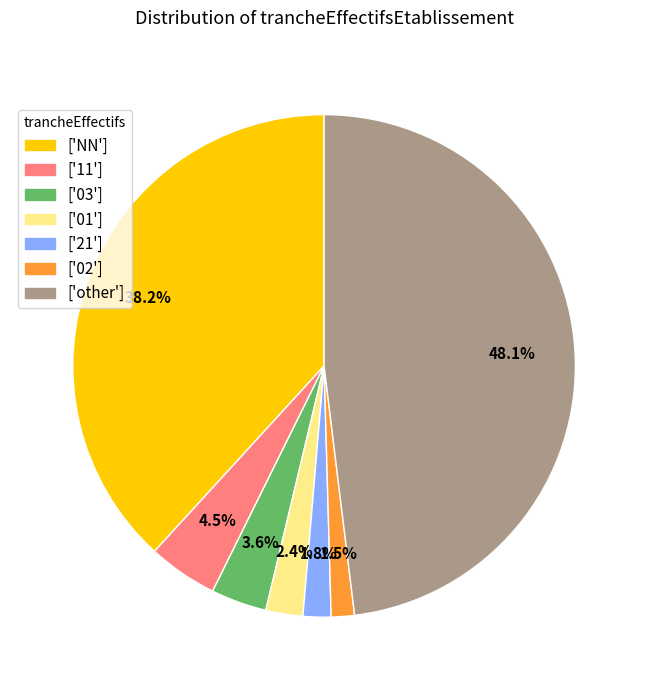

Is there any slice that represents more than half of the pie?

No